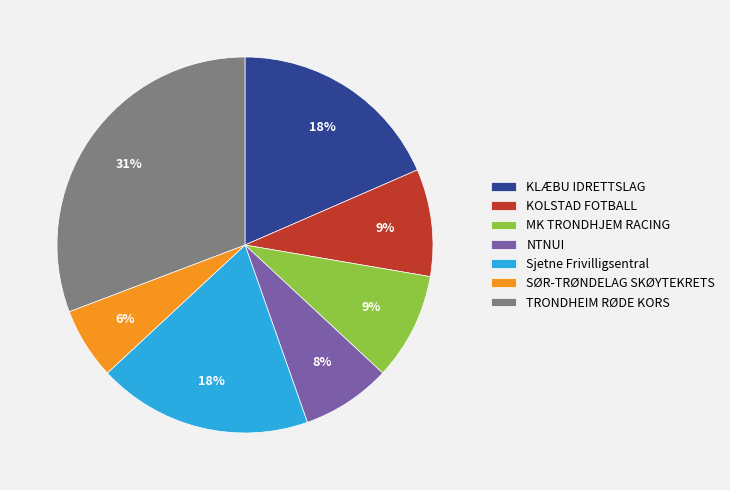

To the nearest percent, what is the combined percentage of TRONDHEIM RØDE KORS and MK TRONDHJEM RACING?

40%